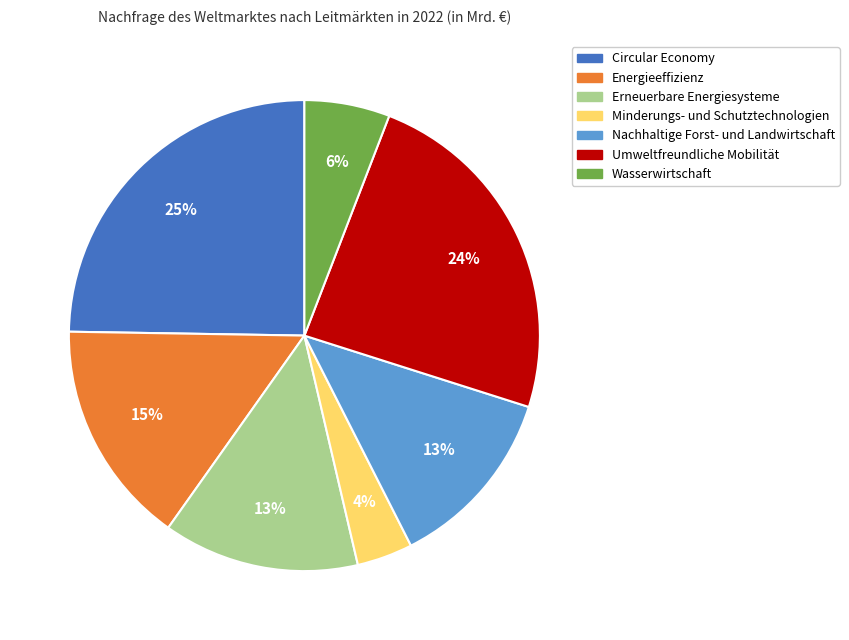

To the nearest percent, what is the difference between the largest and smallest slice percentages?

21%